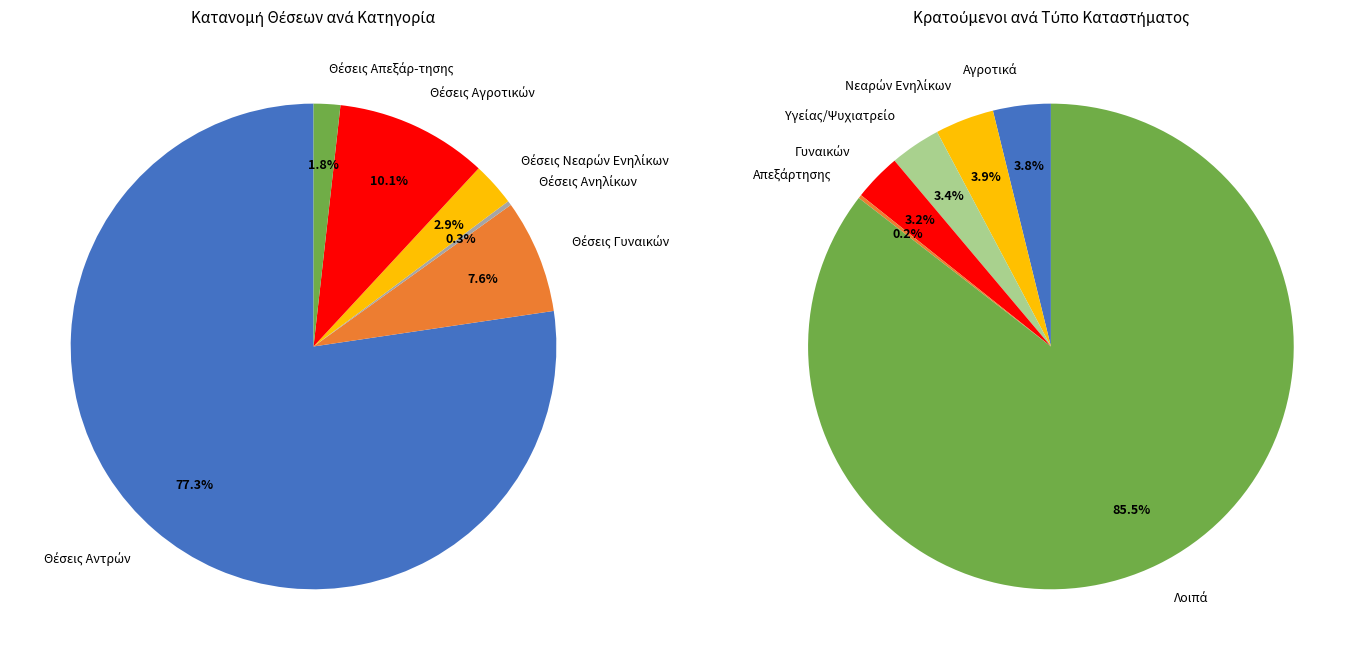

The 3 slice represents 9% of the pie. True or false?

False